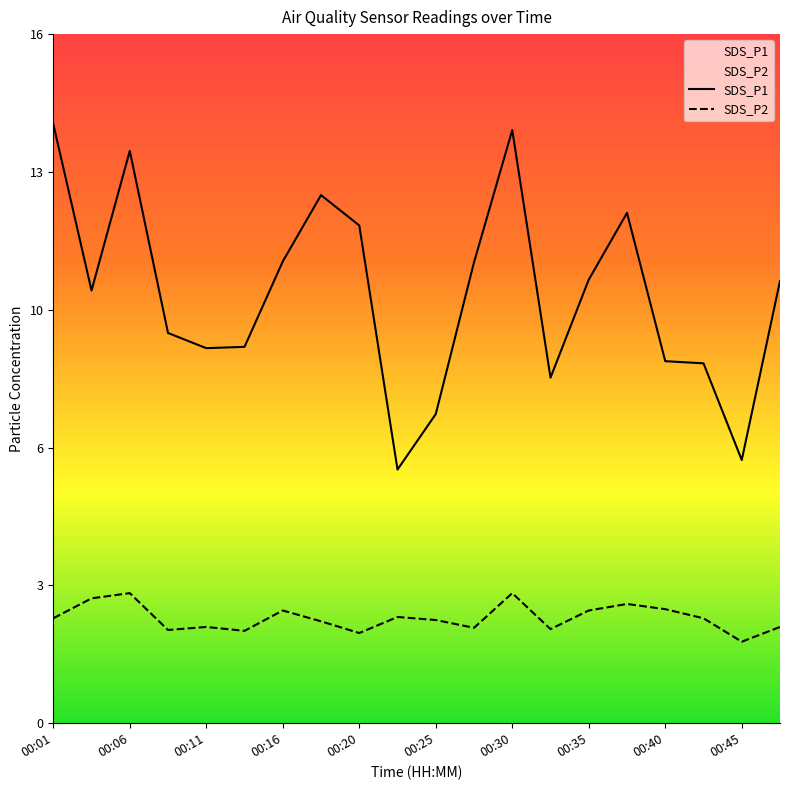

What is the average value of the SDS_P1 series?

9.9